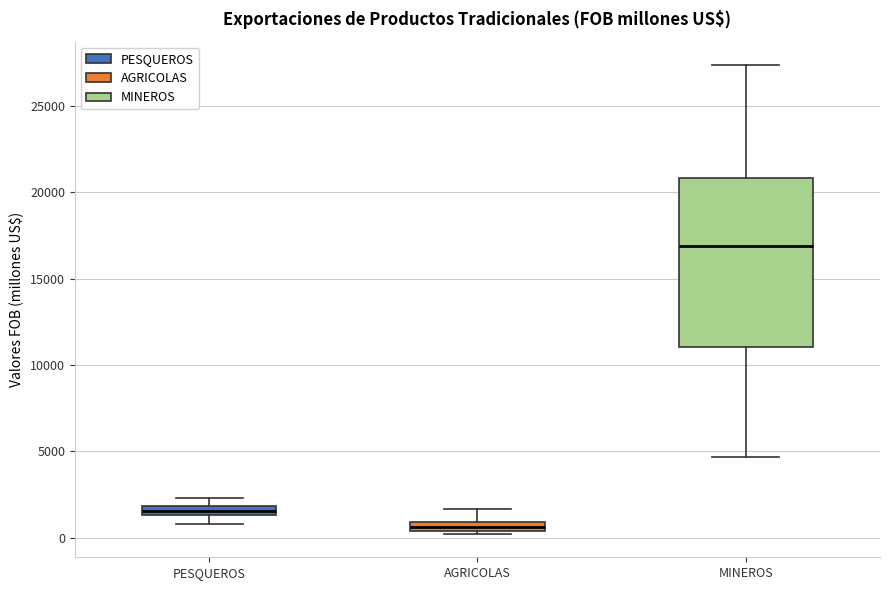

Comparing the boxes themselves (not the whiskers), which one is the tallest?

MINEROS